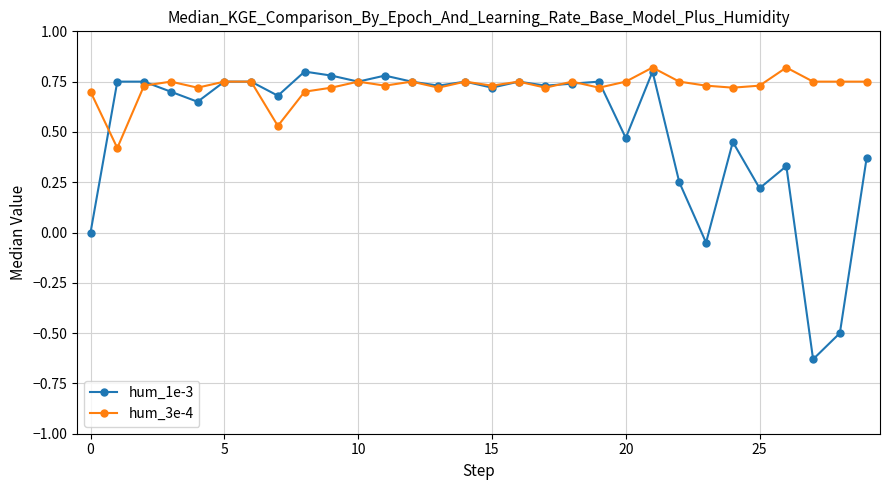

Rank the series by their average value, from lowest to highest.

hum_1e-3, hum_3e-4